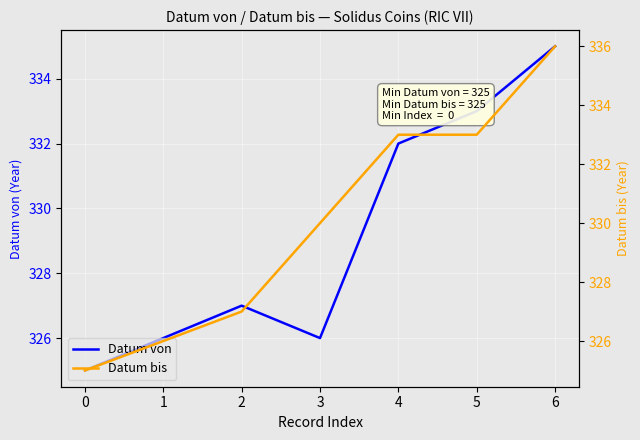

True or false: Datum von and Datum bis intersect in this chart.

False